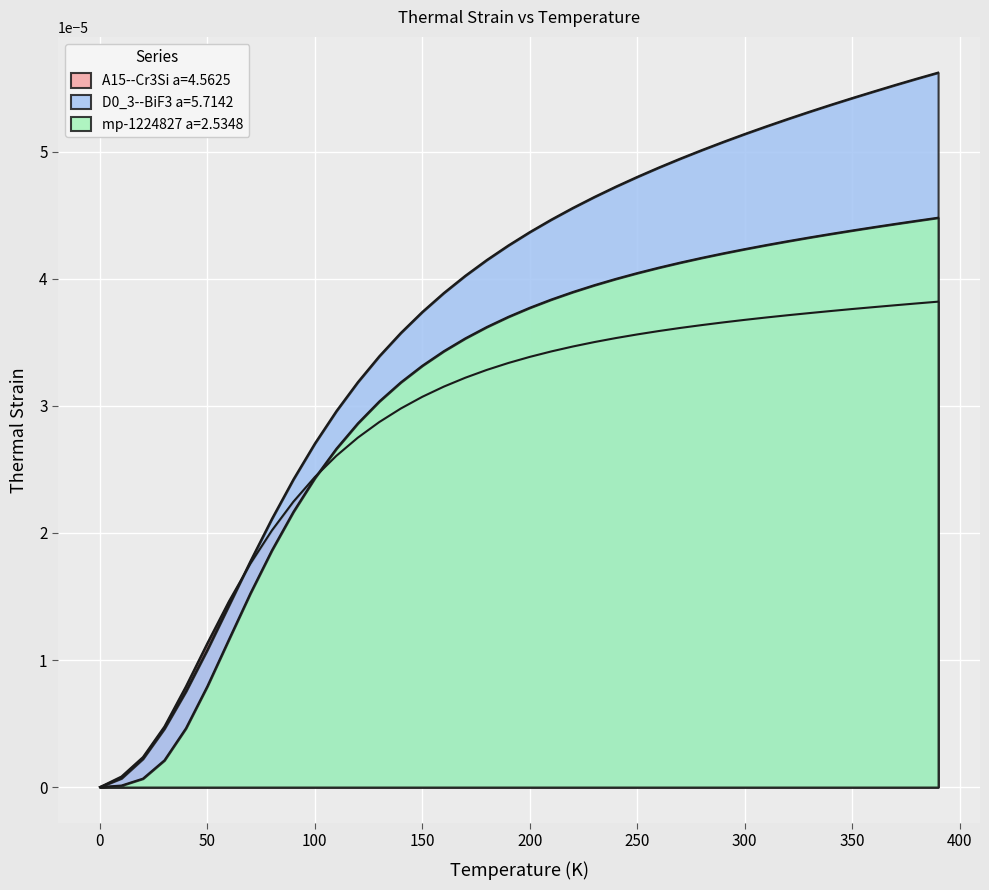

Which series has the largest range (max minus min)?

D0_3--BiF3 a=5.7142